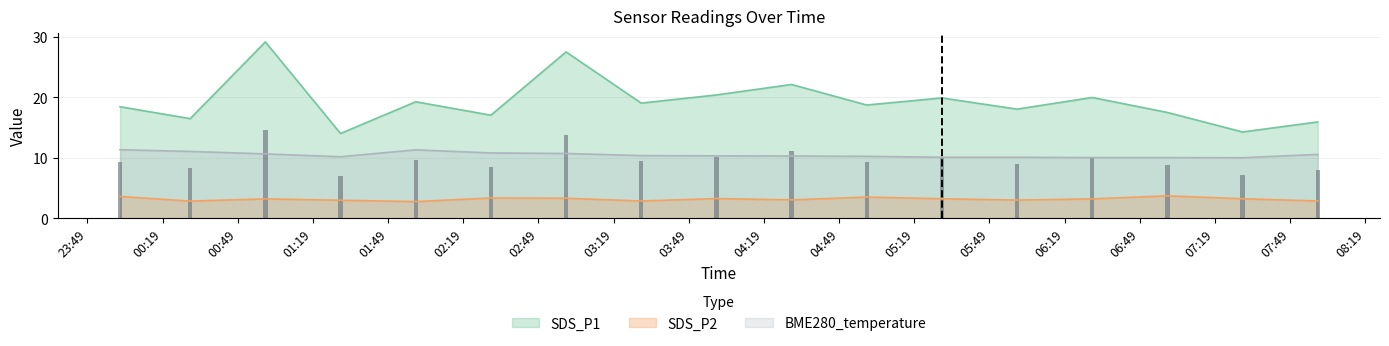

How many values in the SDS_P2 series exceed 3?

11